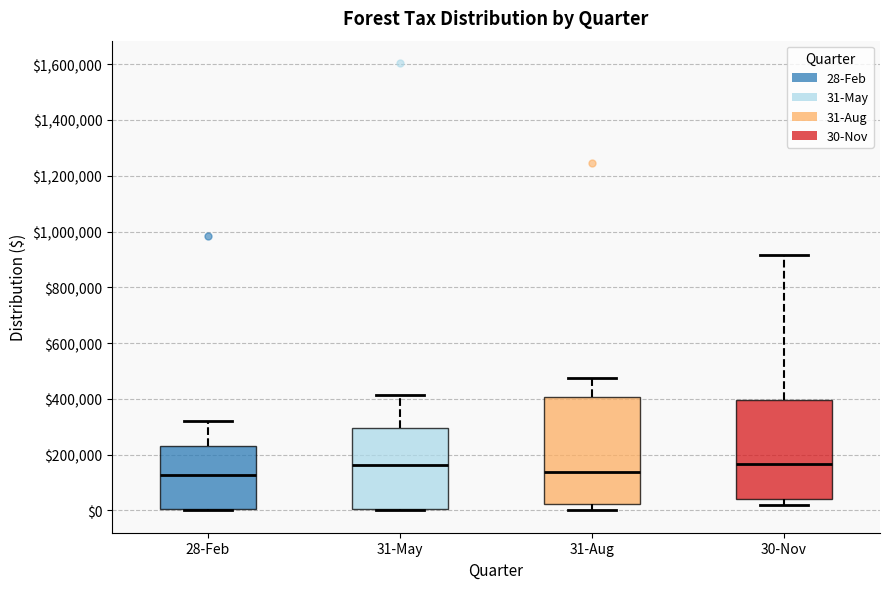

Reading left to right, transcribe this box plot: for each box, give where its median line is, the range the box spans, and where its two whiskers end, as read against the y-axis. The values are not printed on the chart, so give them approximately, as read against the axis.

28-Feb: median 120000, box 0 to 240000, whiskers 0 to 320000
31-May: median 160000, box 0 to 300000, whiskers 0 to 420000
31-Aug: median 140000, box 20000 to 400000, whiskers 0 to 480000
30-Nov: median 160000, box 40000 to 400000, whiskers 20000 to 920000